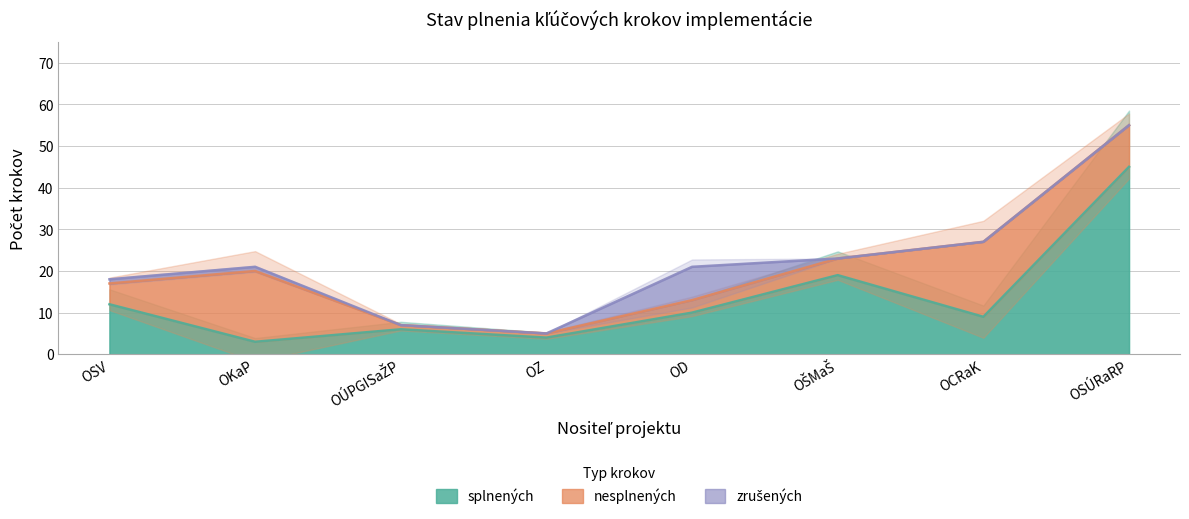

Where is the first local maximum for zrušených?

OD